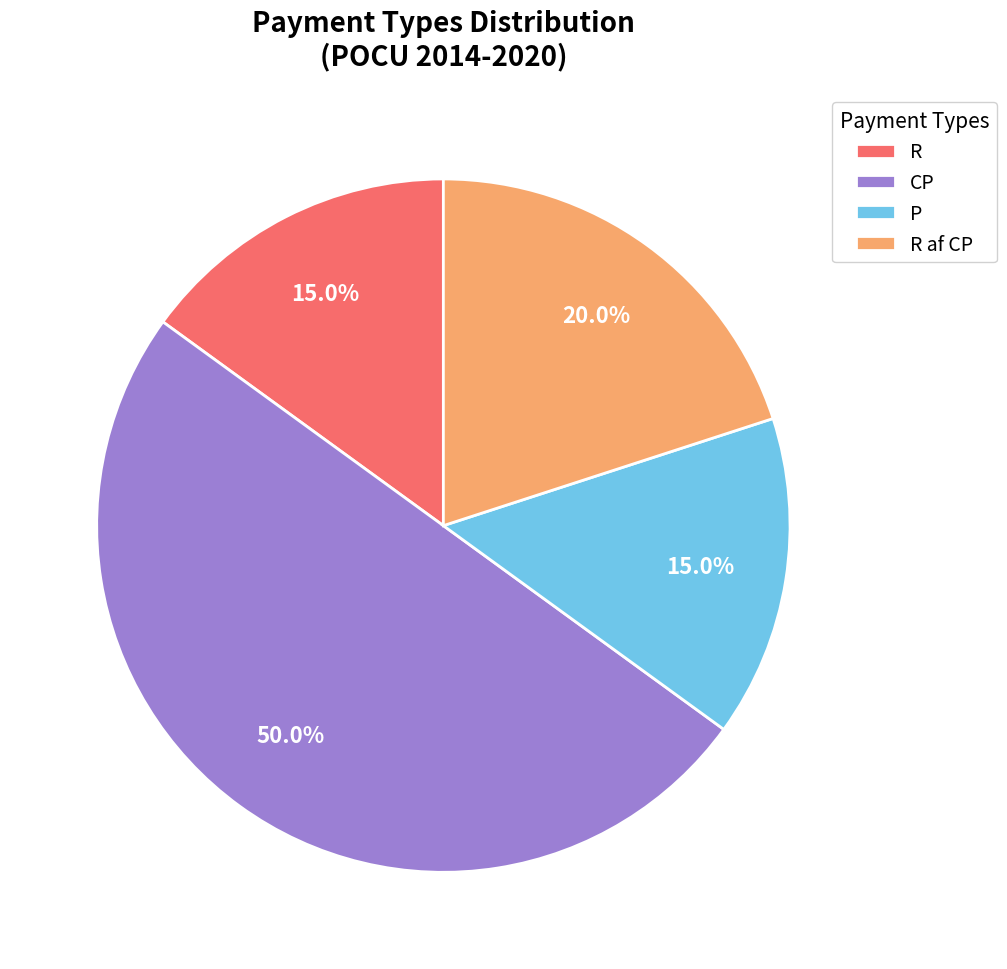

To the nearest percent, what is the combined percentage of CP and R?

65%